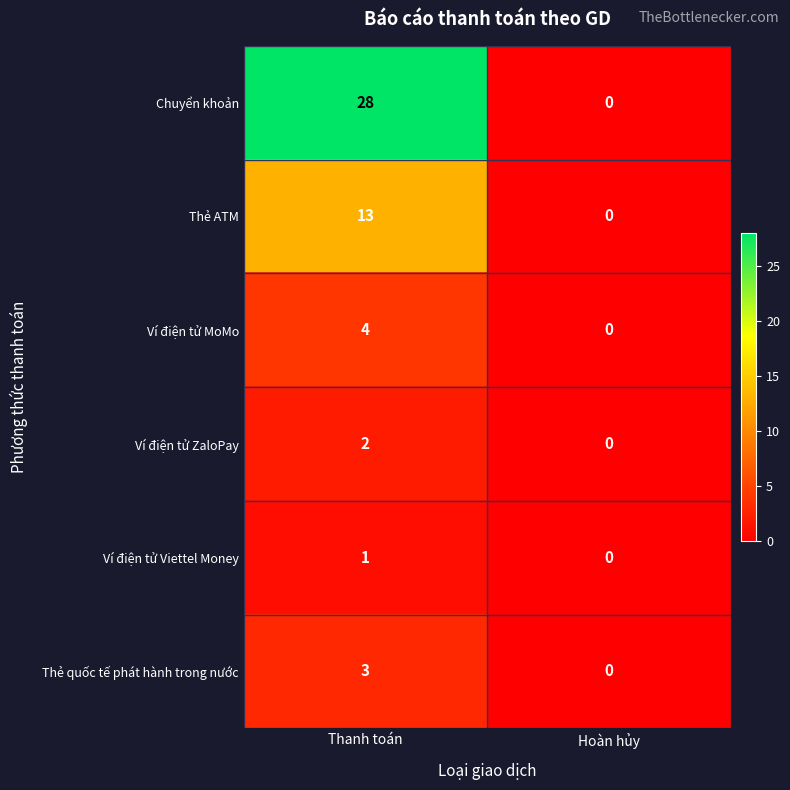

Rank the series by their maximum value, from lowest to highest.

Ví điện tử Viettel Money, Ví điện tử ZaloPay, Thẻ quốc tế phát hành trong nước, Ví điện tử MoMo, Thẻ ATM, Chuyển khoản